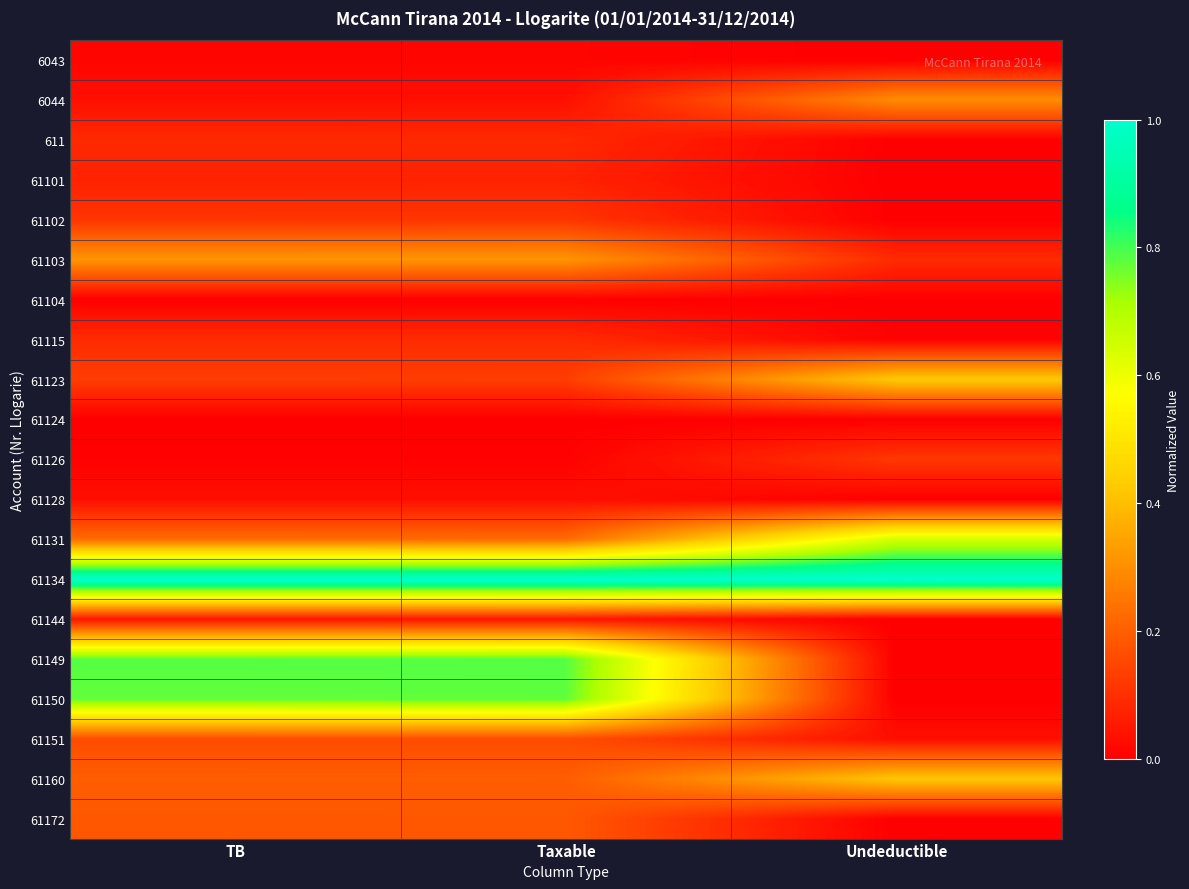

Which category has the lowest value across all series?

Undeductible